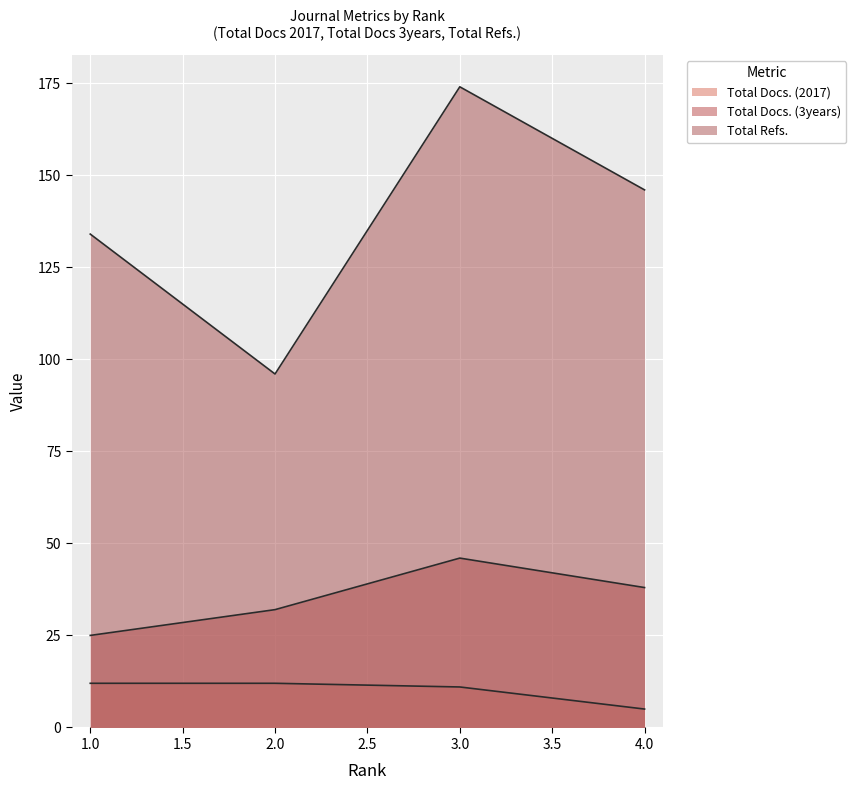

What is the spread (max minus min) of values at 1?

122